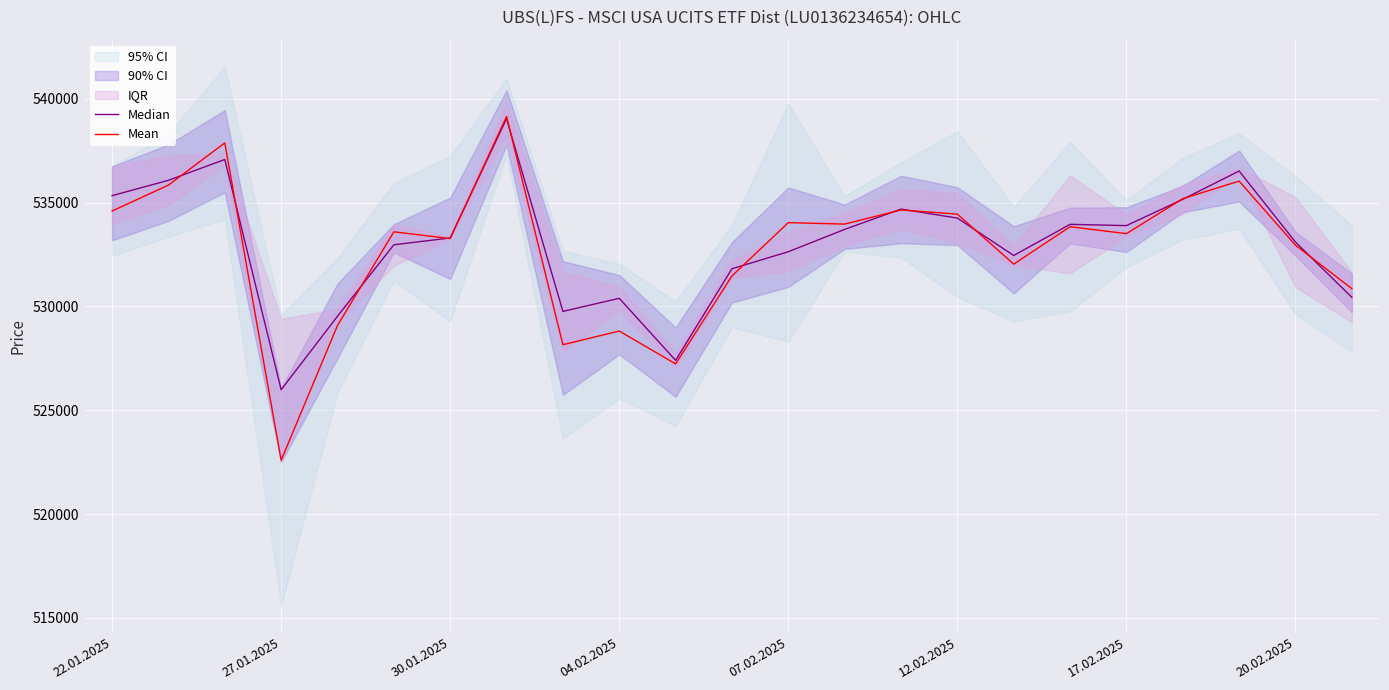

What position from the left is 22?

23